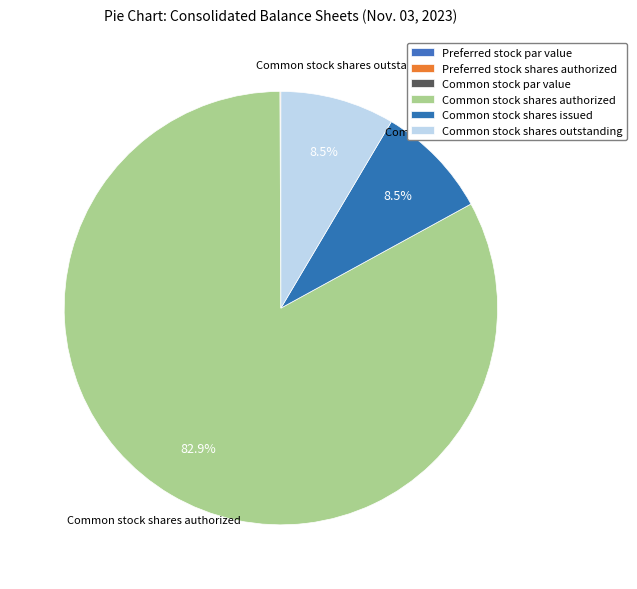

What is the change in value from Preferred stock par value to Common stock shares issued?

+574999995.0